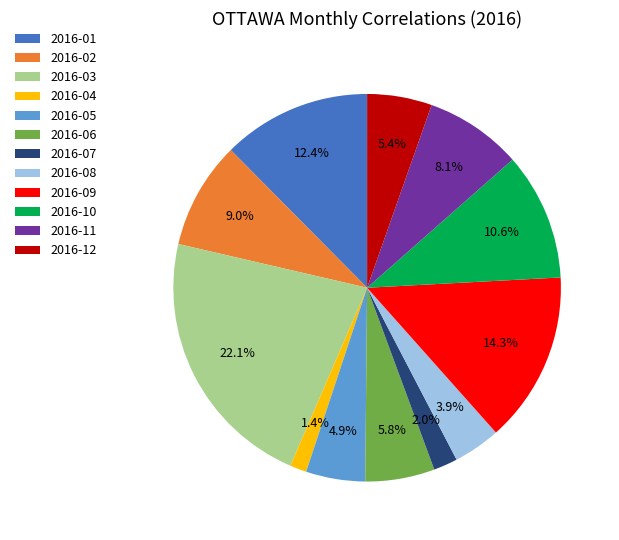

To the nearest percent, what portion does 2016-09 represent?

14%